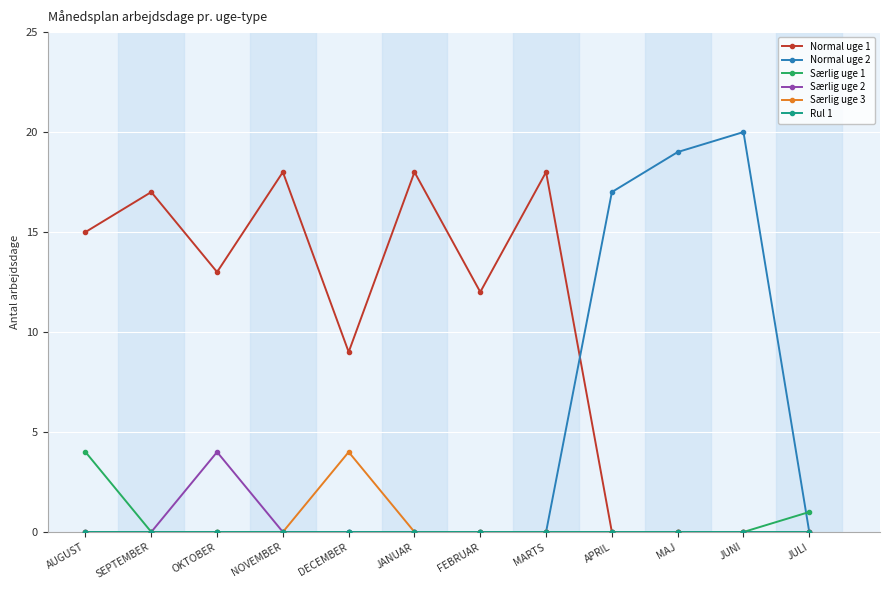

Which series has the largest total across all categories?

Normal uge 1